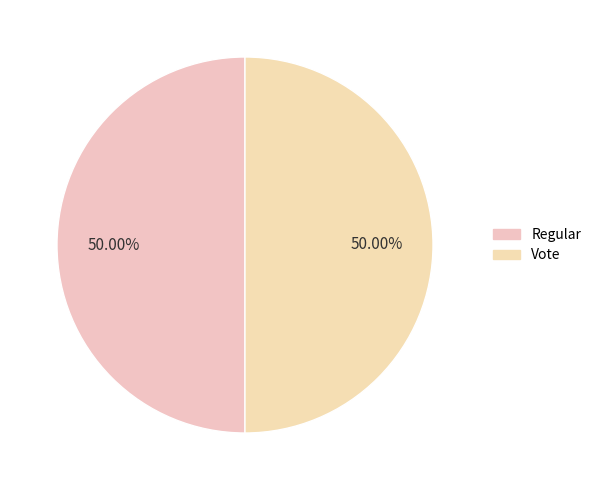

How many slices are in this pie chart?

2